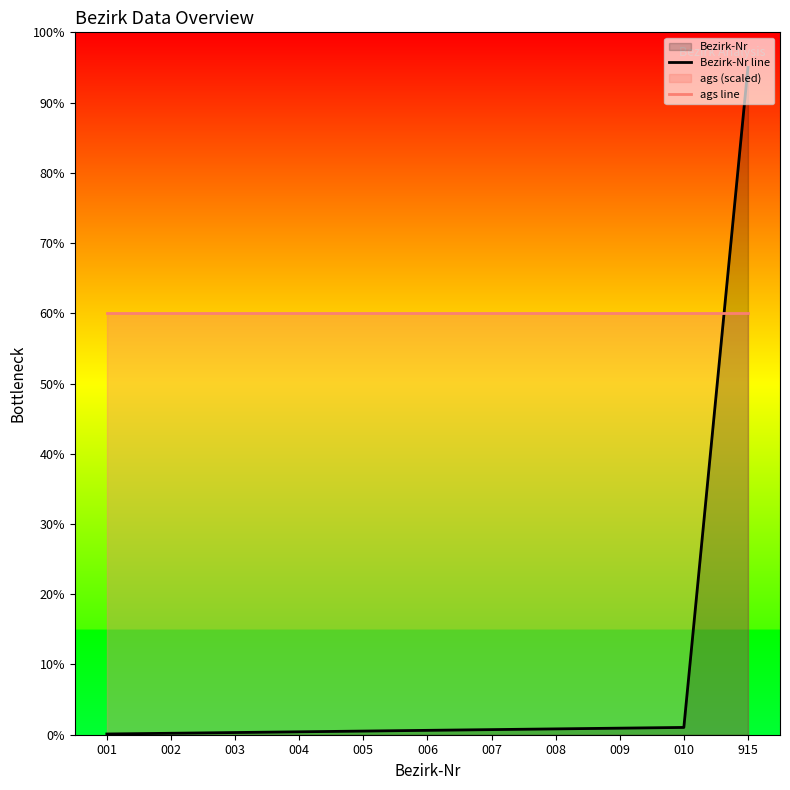

Rank the series by their average value, from lowest to highest.

Bezirk-Nr line, ags line